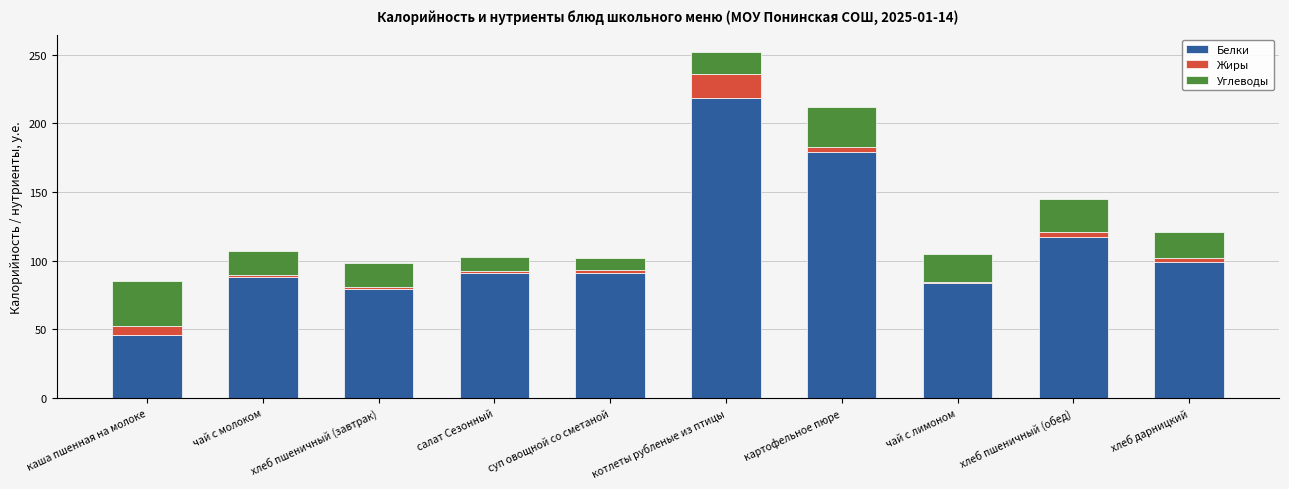

At which category is the sum across all series the highest?

котлеты рубленые из птицы